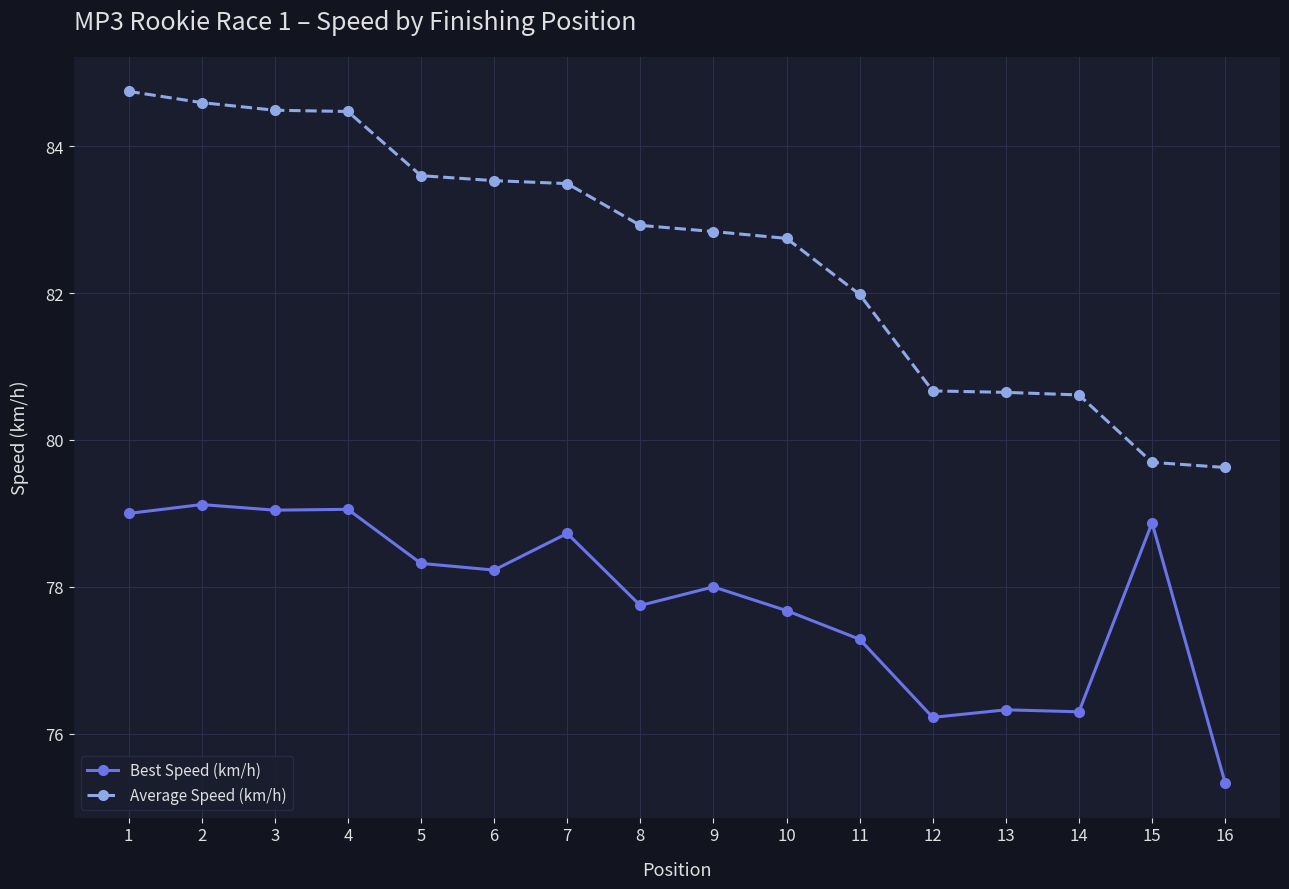

True or false: Best Speed (km/h) and Average Speed (km/h) cross at least once.

False